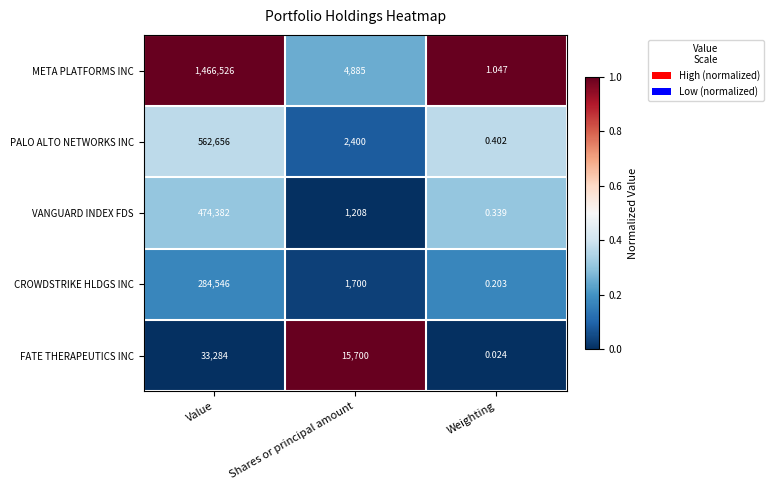

At which label does CROWDSTRIKE HLDGS INC first exceed 1700?

Value